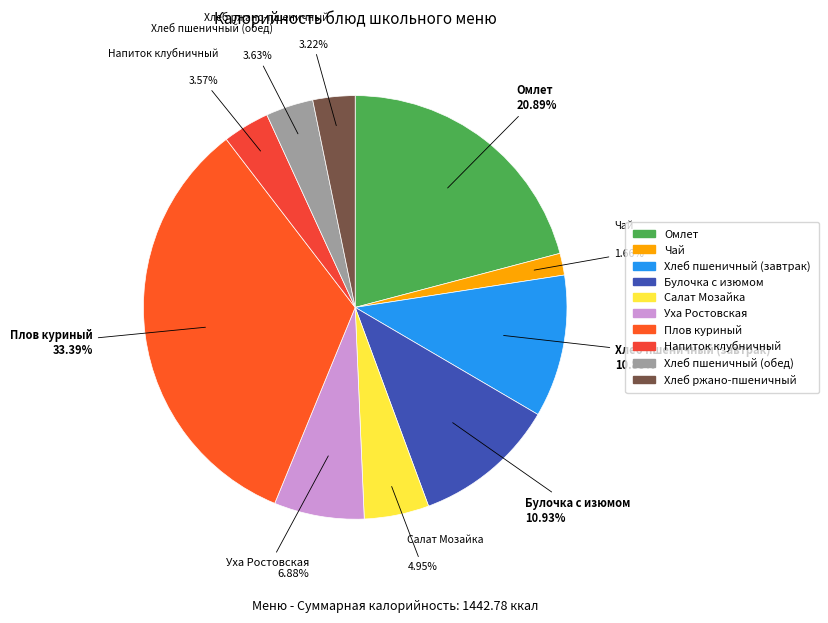

Count the number of slices in the pie.

10